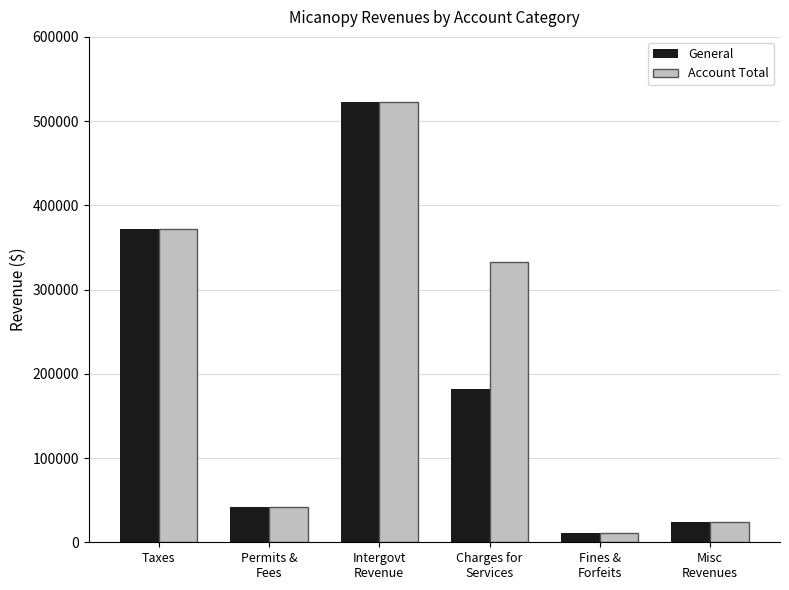

What is the lowest value of the General series?

10999